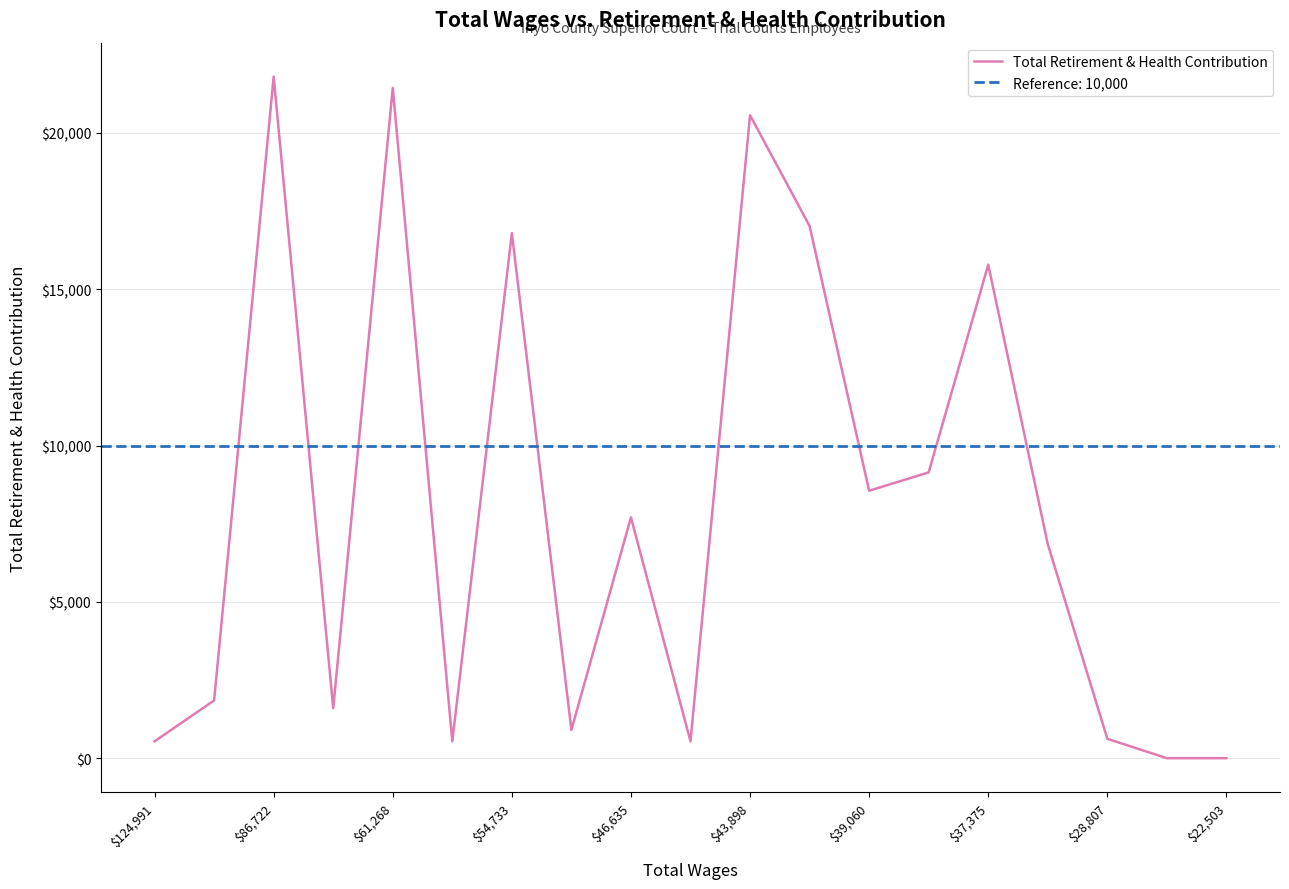

What is the highest value of the Total Retirement & Health Contribution series?

21797